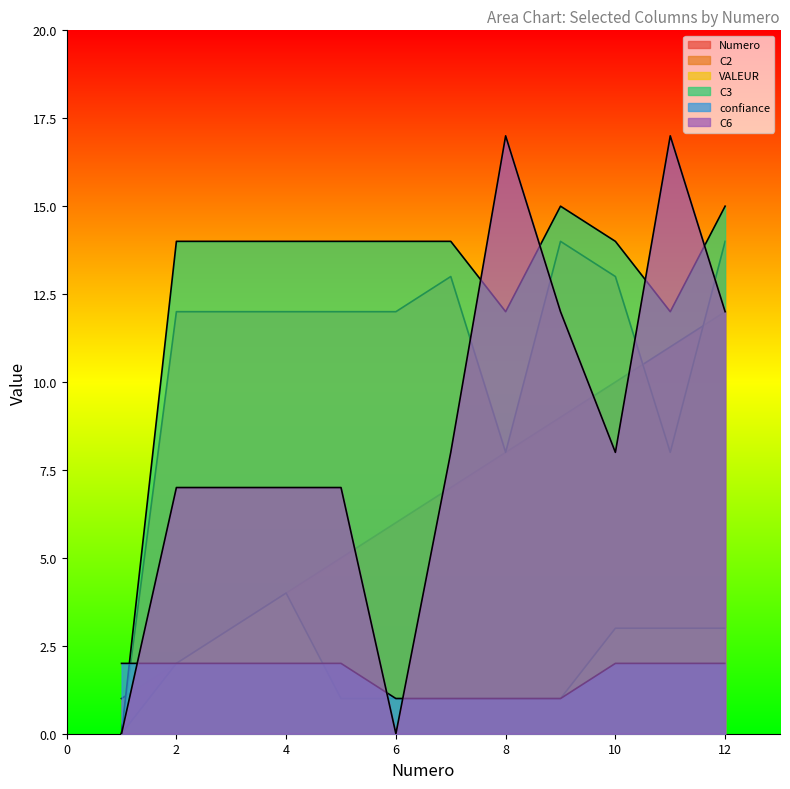

Does the chart have visible grid lines?

No